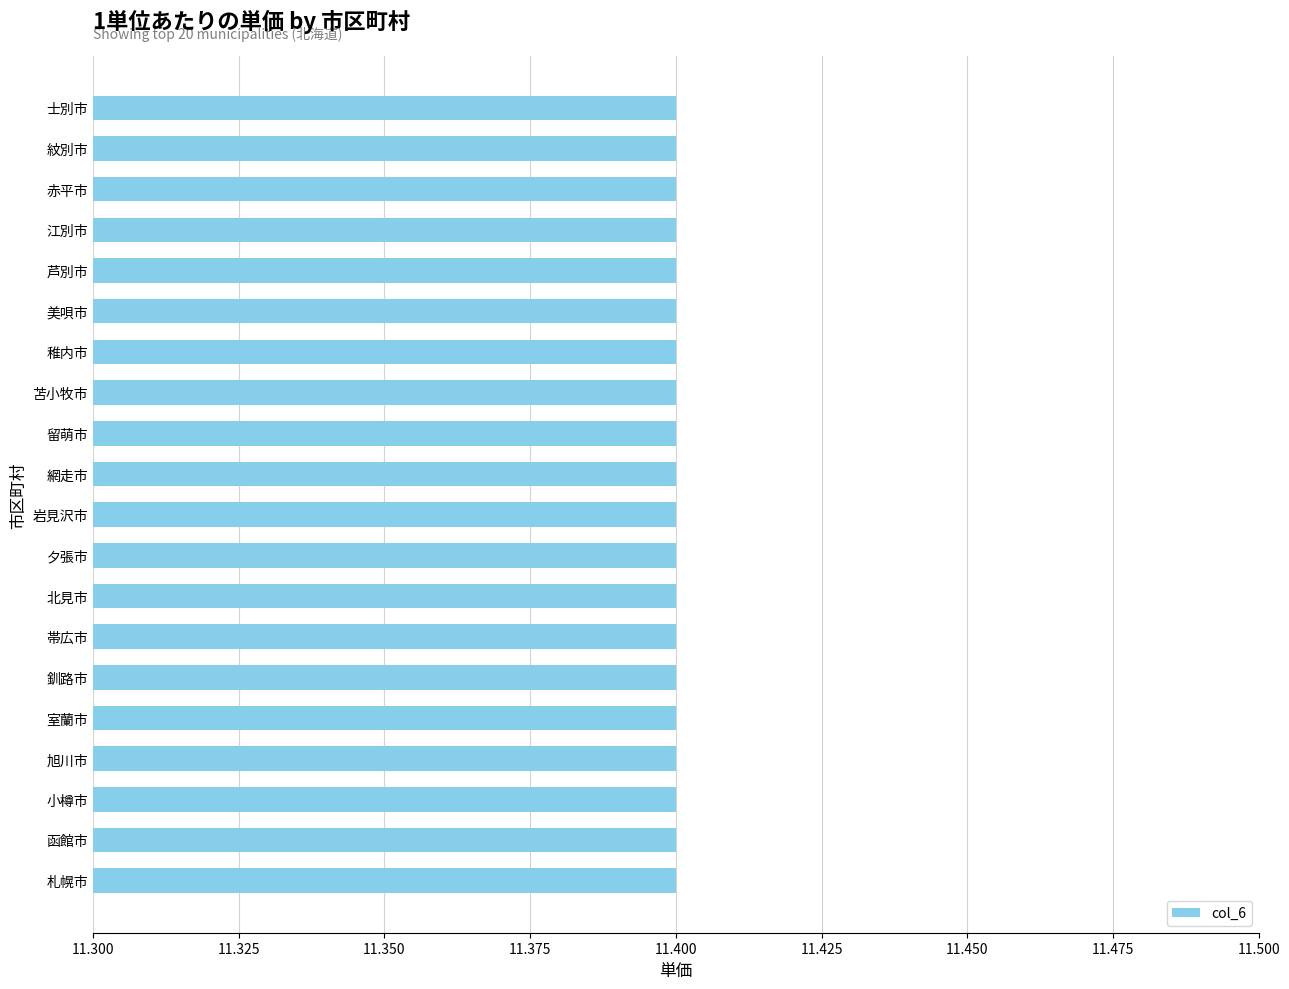

Between 釧路市 and 美唄市, which is larger?

釧路市